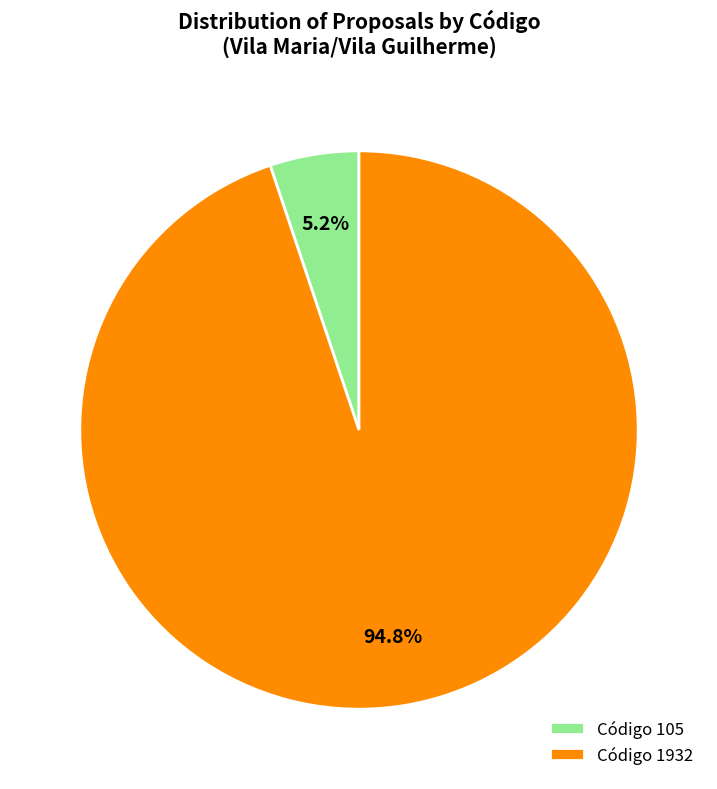

Rank the categories by value from lowest to highest.

Código 105, Código 1932